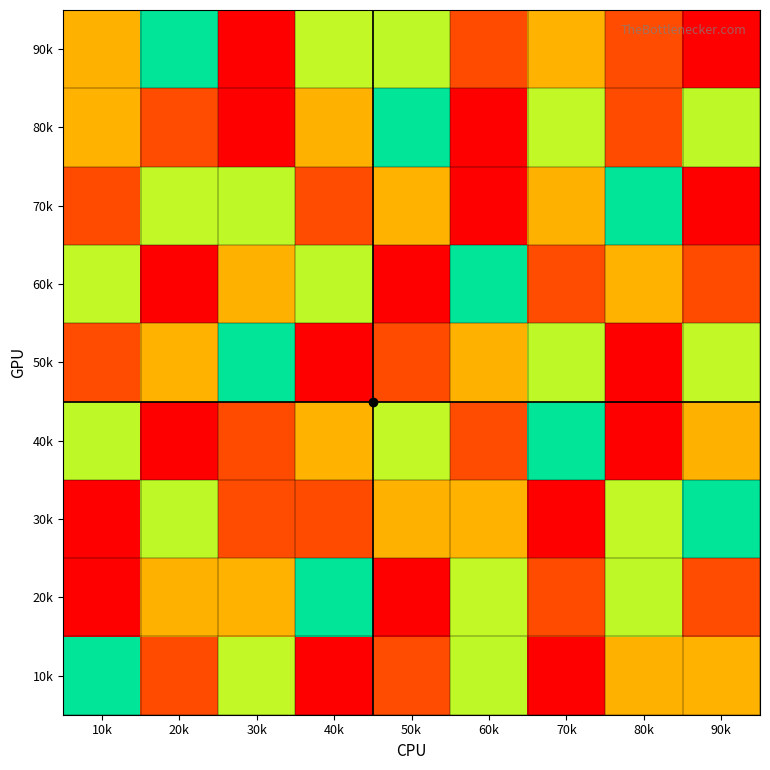

Reading left to right, list all the values displayed in this chart.

10k: 10k=5	20k=8	30k=6	40k=1	50k=2	60k=4	70k=9	80k=7	90k=3
20k: 10k=1	20k=7	30k=3	40k=5	50k=9	60k=6	70k=8	80k=4	90k=2
30k: 10k=9	20k=4	30k=2	40k=8	50k=7	60k=3	70k=1	80k=6	90k=5
40k: 10k=4	20k=1	30k=8	40k=3	50k=6	60k=2	70k=5	80k=9	90k=7
50k: 10k=2	20k=3	30k=5	40k=9	50k=8	60k=7	70k=4	80k=1	90k=6
60k: 10k=6	20k=9	30k=7	40k=4	50k=1	60k=5	70k=2	80k=3	90k=8
70k: 10k=8	20k=6	30k=4	40k=2	50k=3	60k=9	70k=7	80k=5	90k=1
80k: 10k=3	20k=2	30k=9	40k=7	50k=5	60k=1	70k=6	80k=8	90k=4
90k: 10k=7	20k=5	30k=1	40k=6	50k=4	60k=8	70k=3	80k=2	90k=9